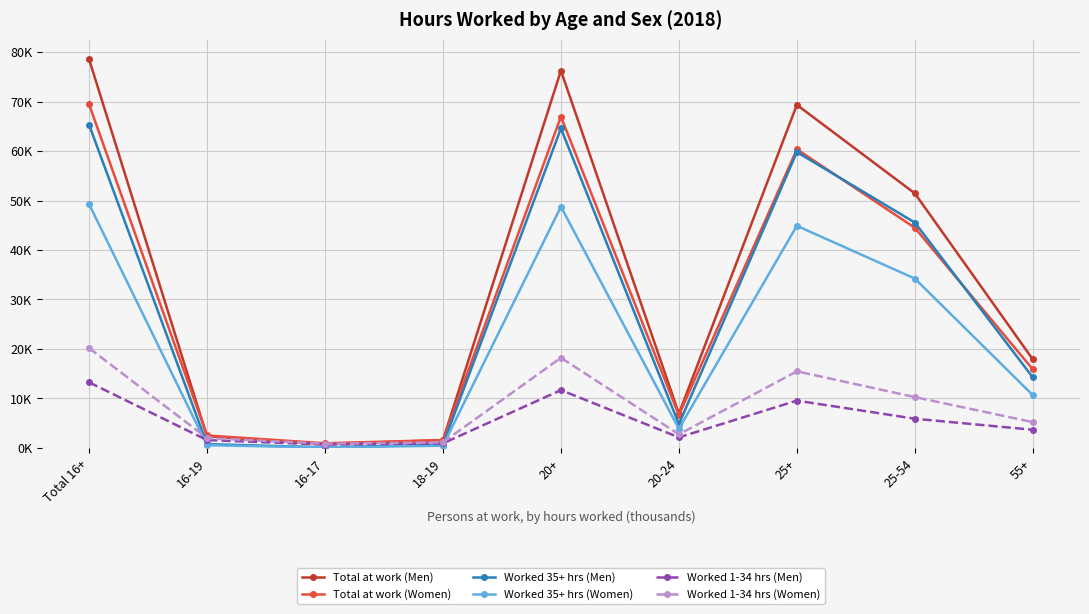

What position from the left is 25+?

7